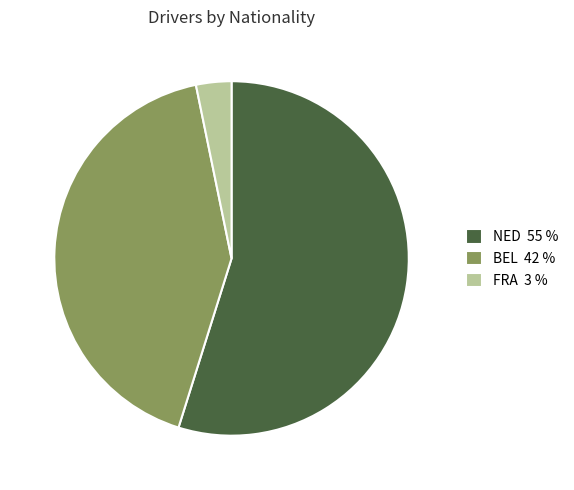

Does any single category account for the majority?

Yes